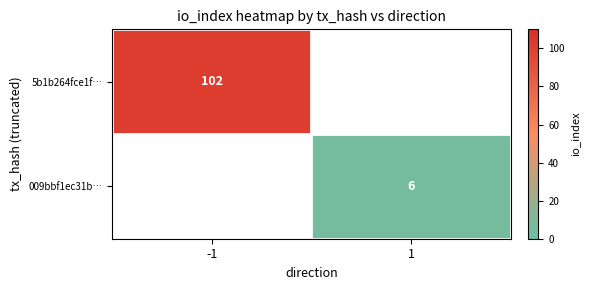

True or false: 5b1b264fce1f… has a value of 133 at -1.

False